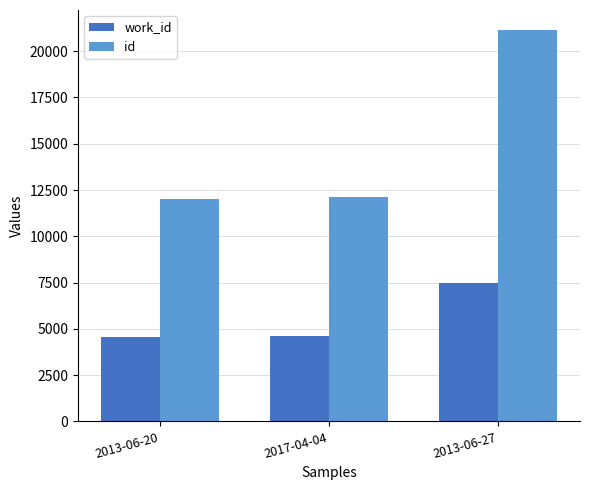

What is the difference between the id values at 2013-06-27 and 2013-06-20?

9171